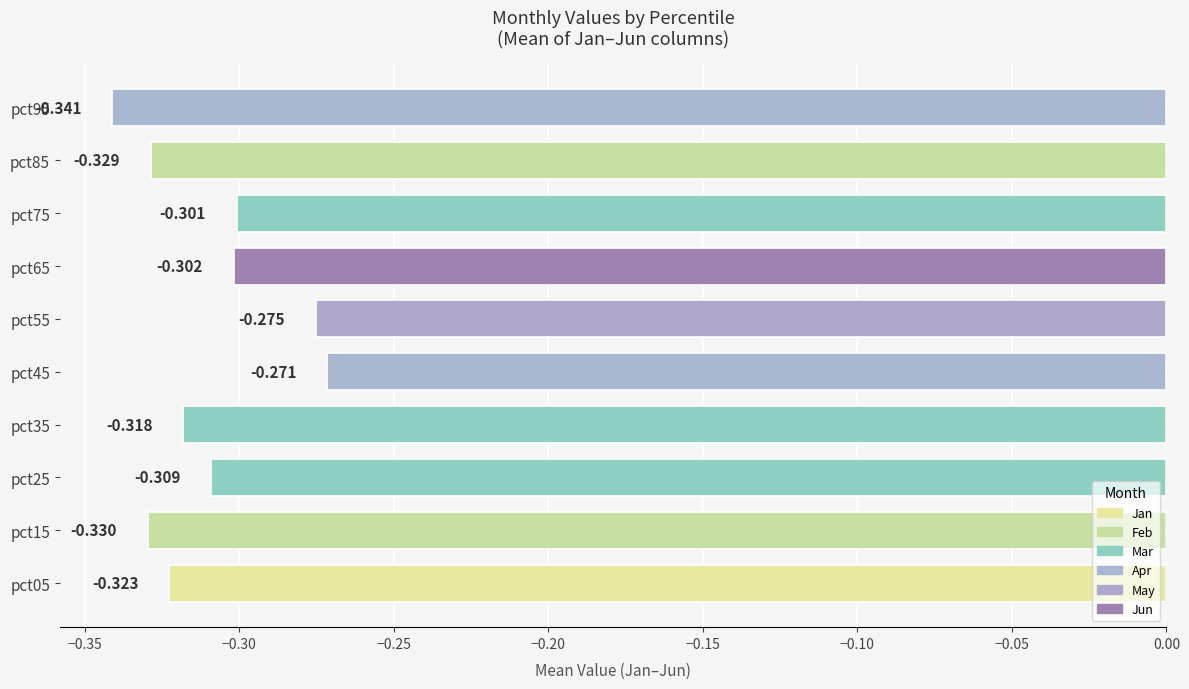

What is the average value?

-0.3